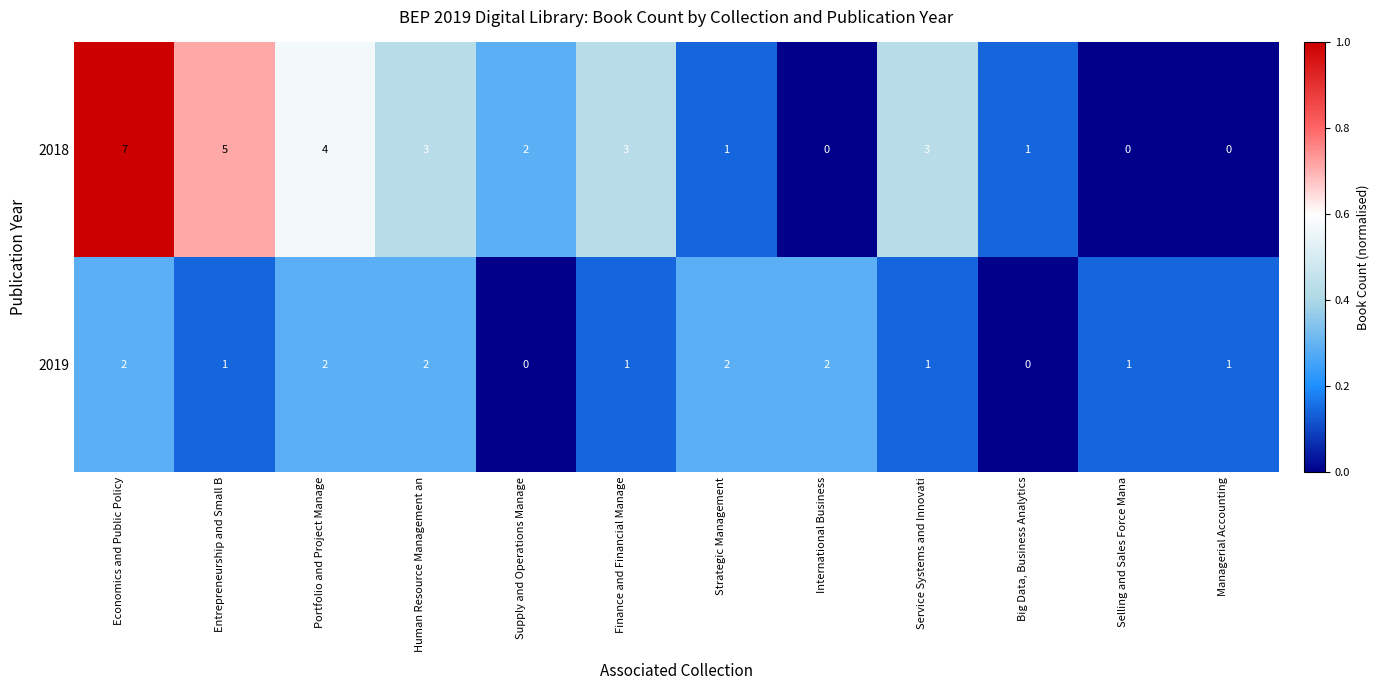

What is the difference between the maximum and minimum values in the 2018 series?

7